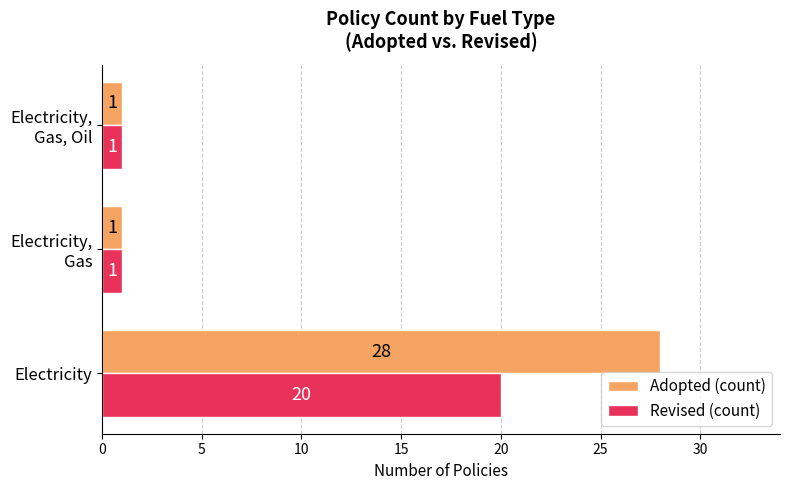

What are all the series names shown in the legend?

Adopted (count), Revised (count)